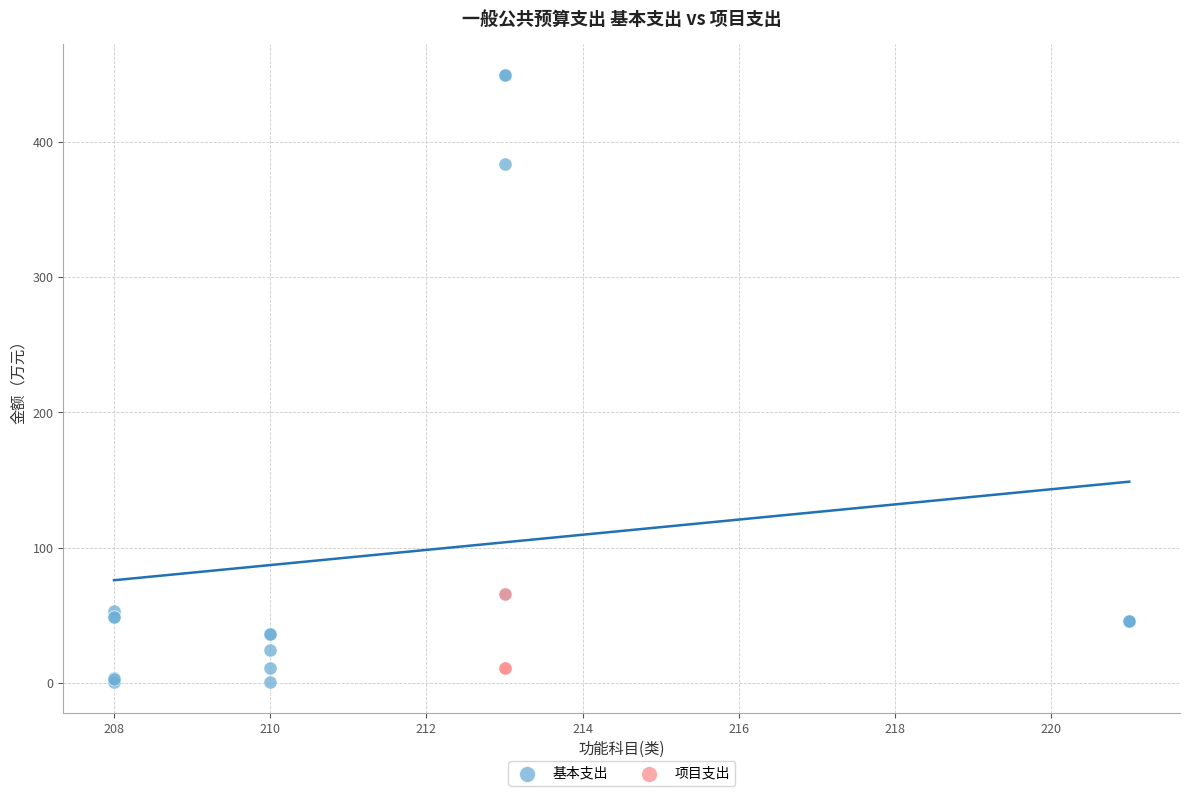

Which series reaches the maximum Y coordinate?

基本支出